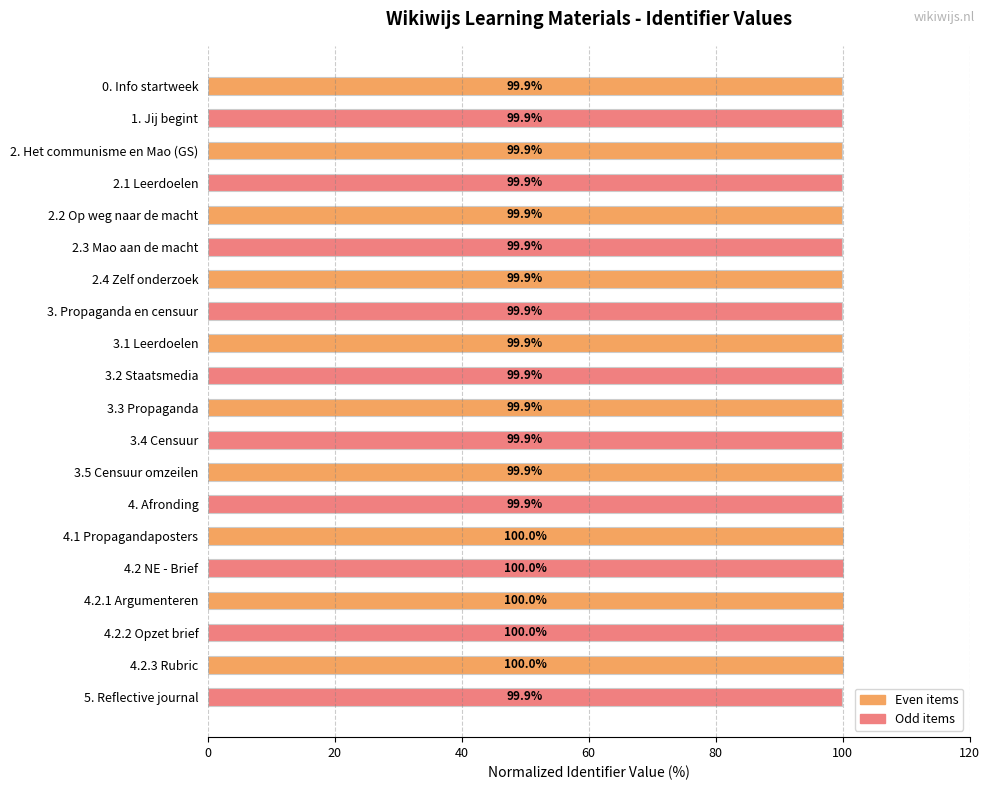

Which series has the largest total across all categories?

Even items